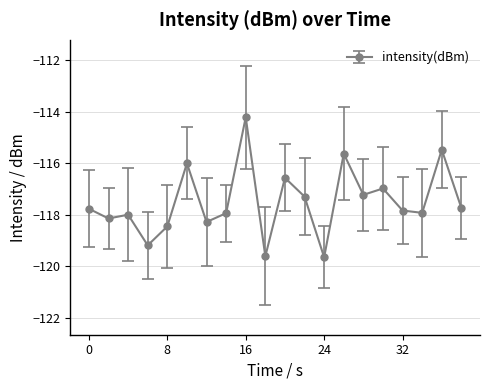

What is the smallest value displayed?

-119.6